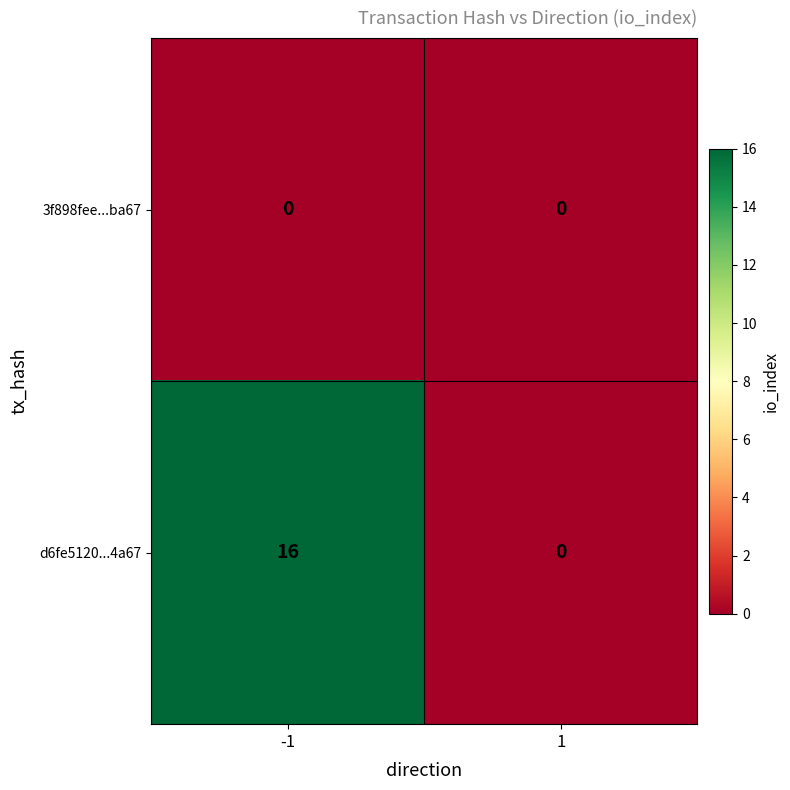

List the series in order of their peak value, highest first.

d6fe5120...4a67, 3f898fee...ba67